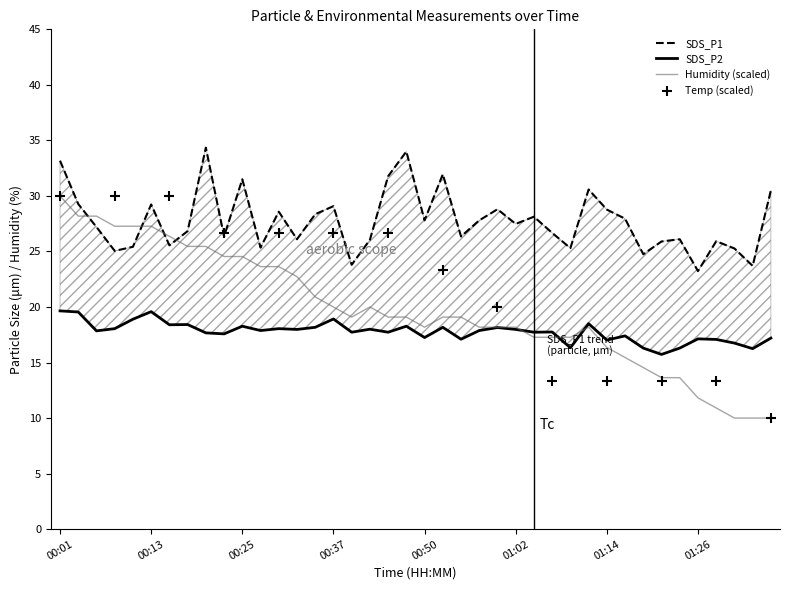

At which label does Humidity (scaled) reach its peak?

00:01